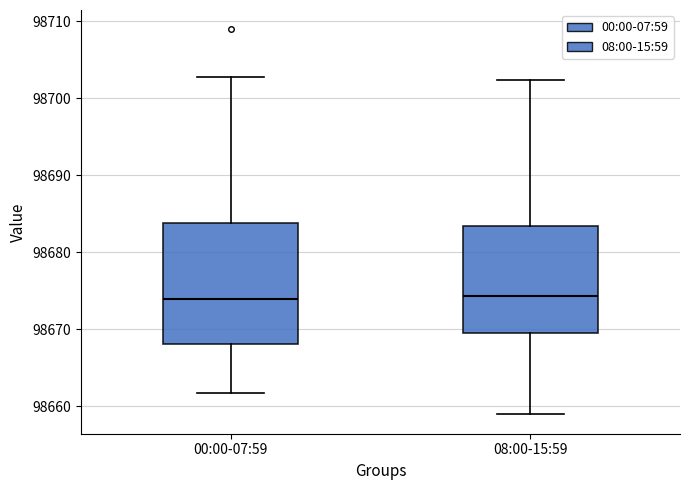

Reading left to right, transcribe this box plot: for each box, give where its median line is, the range the box spans, and where its two whiskers end, as read against the y-axis. The values are not printed on the chart, so give them approximately, as read against the axis.

00:00-07:59: median 98674, box 98668 to 98684, whiskers 98662 to 98703
08:00-15:59: median 98674, box 98669 to 98683, whiskers 98659 to 98702